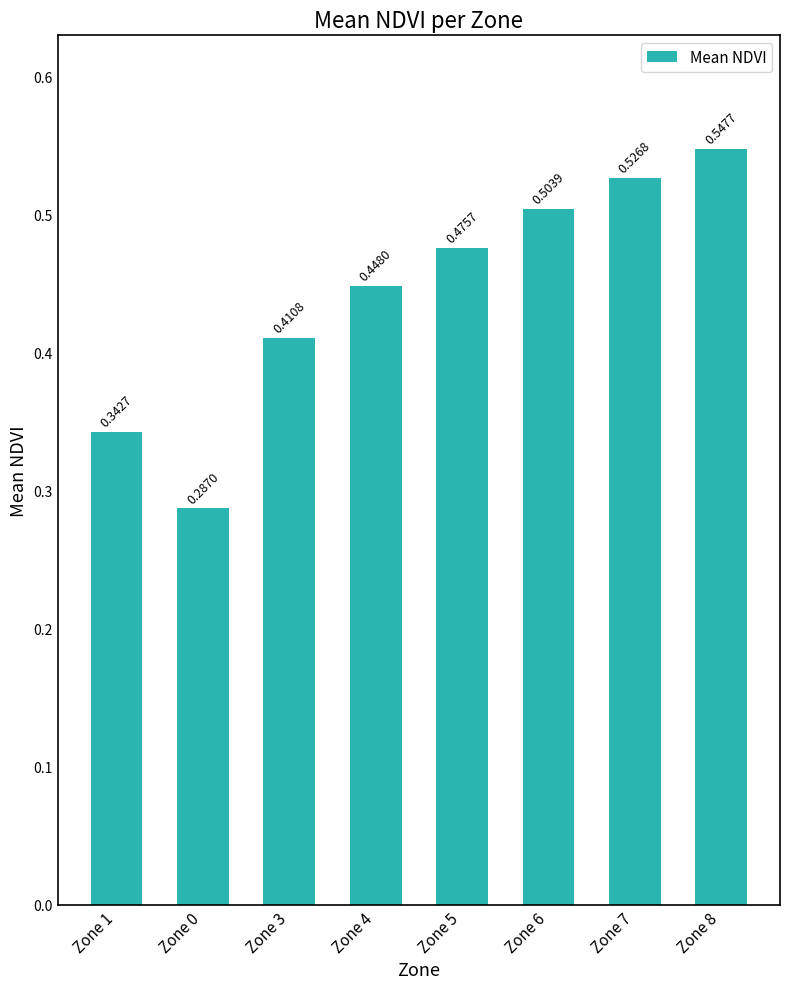

What is the change in value from Zone 4 to Zone 6?

+0.1